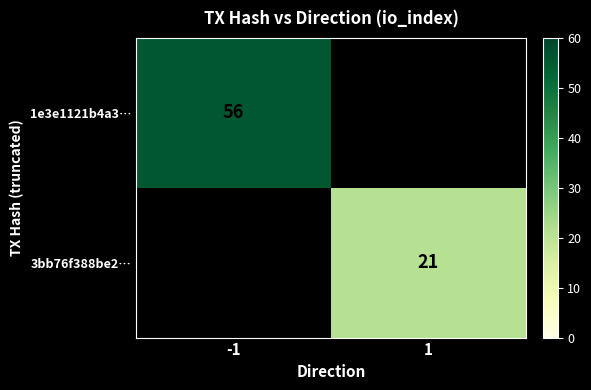

The 3bb76f388be2… series shows 14 at 1. True or false?

False